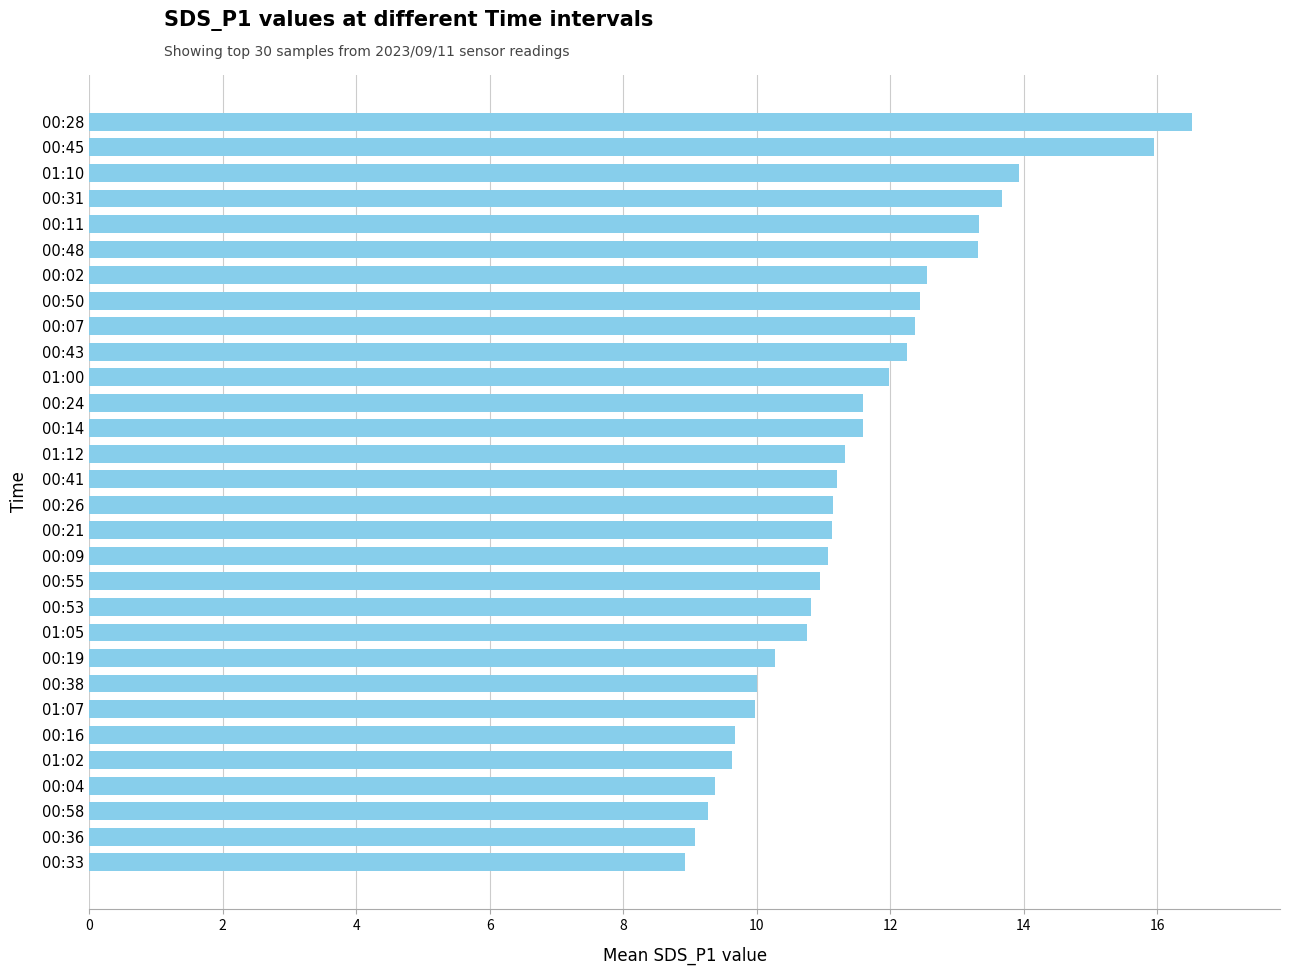

Where is the data nearest to the value 12?

01:00